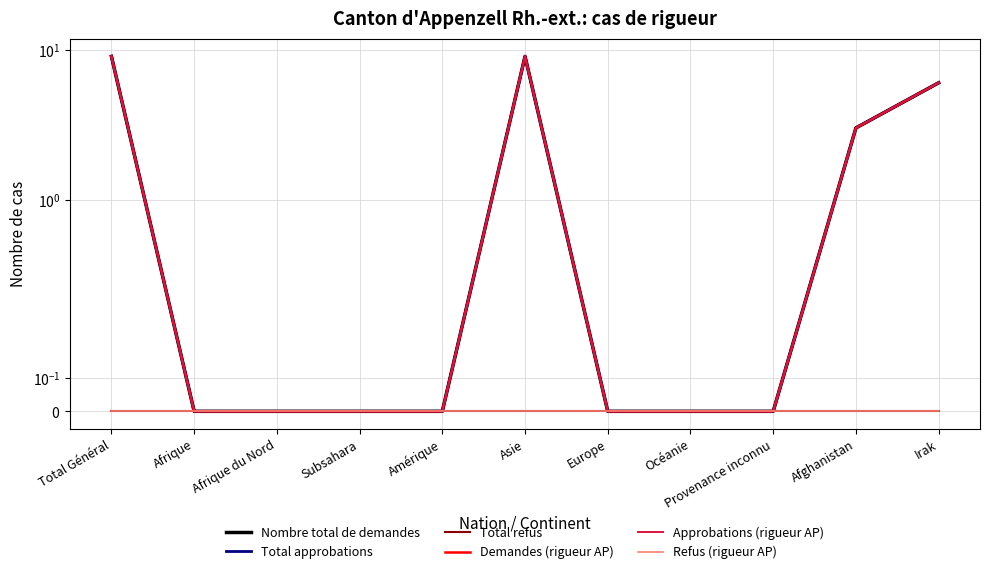

Which label corresponds to the largest value in the chart?

Total Général